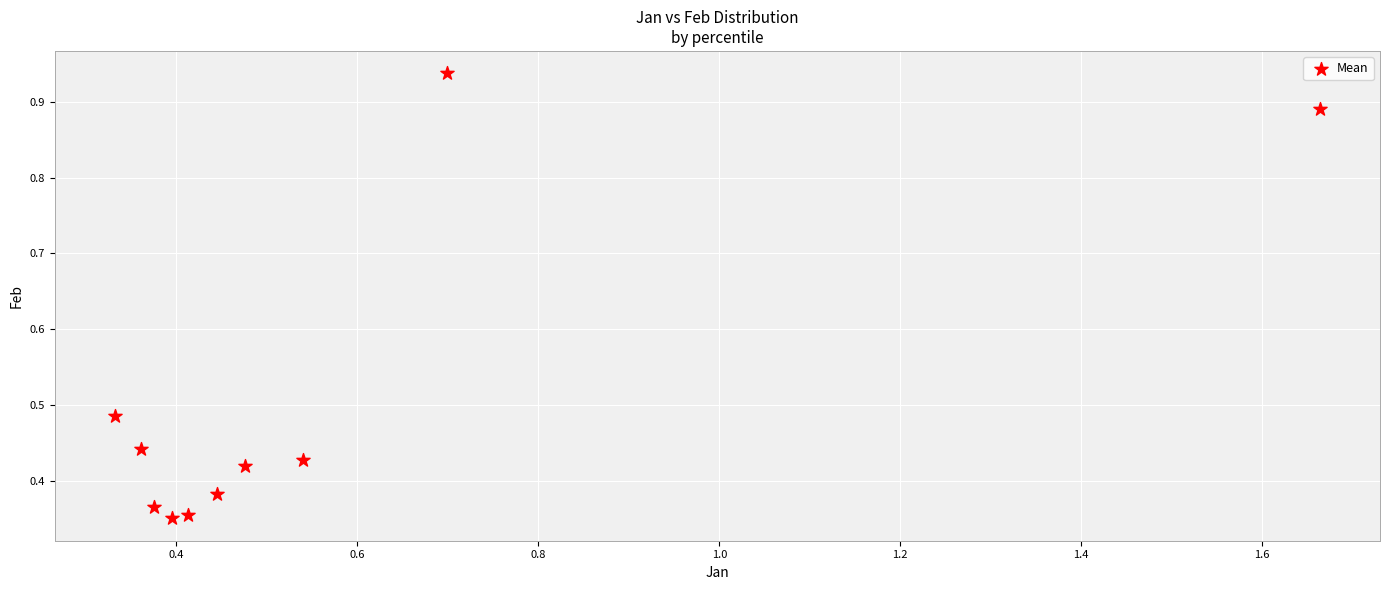

What is the range of Y values (max minus min)?

0.6